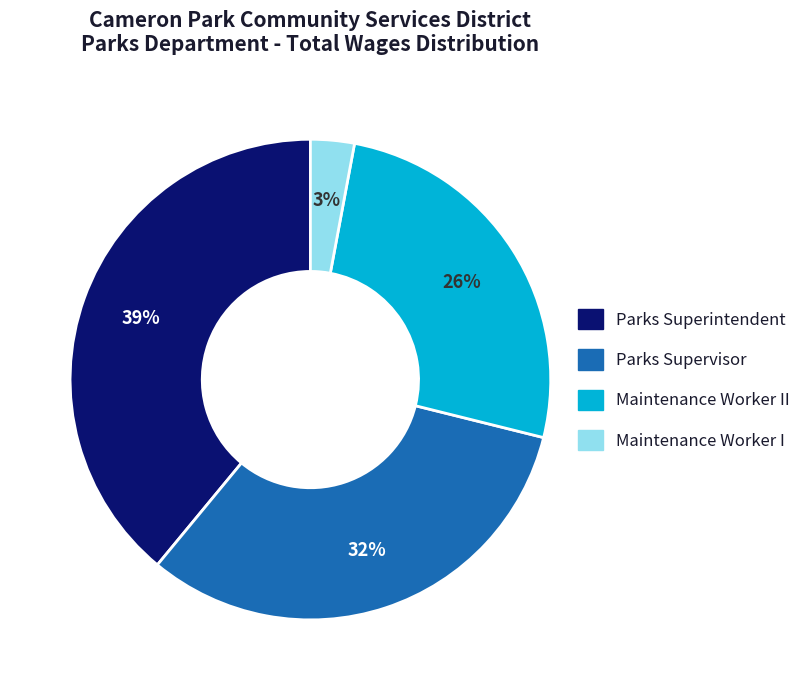

Does any single category account for the majority?

No